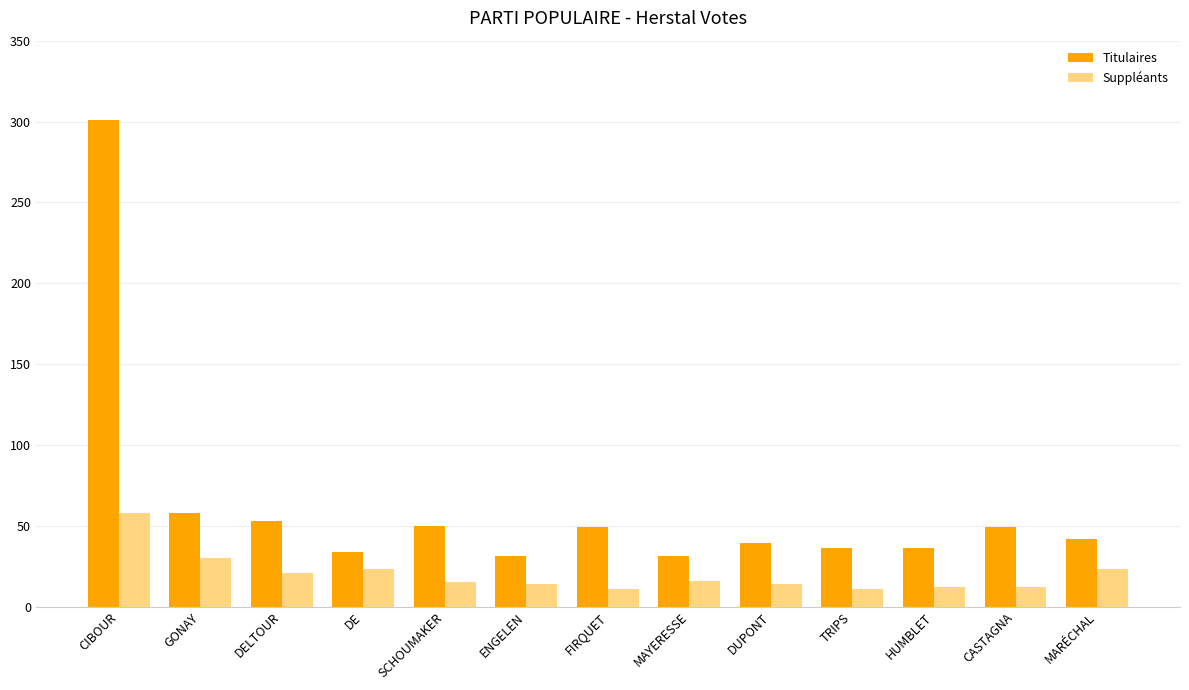

At which label is Suppléants closest to 34?

GONAY